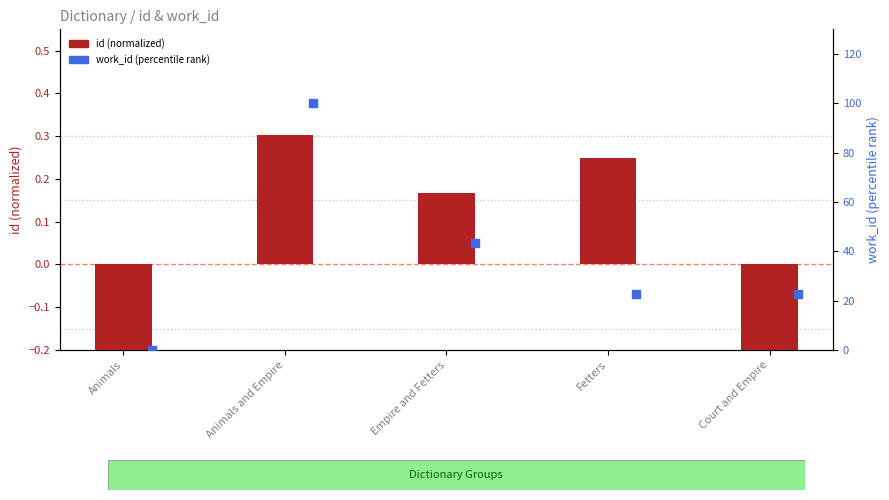

At how many categories does at least one series exceed 79?

1